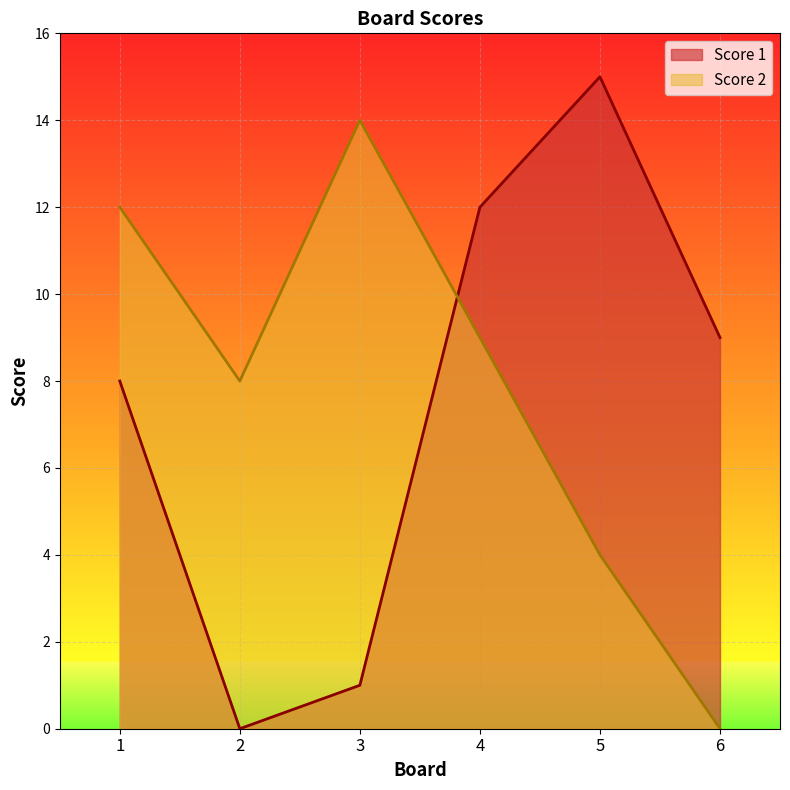

The Score 1 series shows 0 at 2. True or false?

True